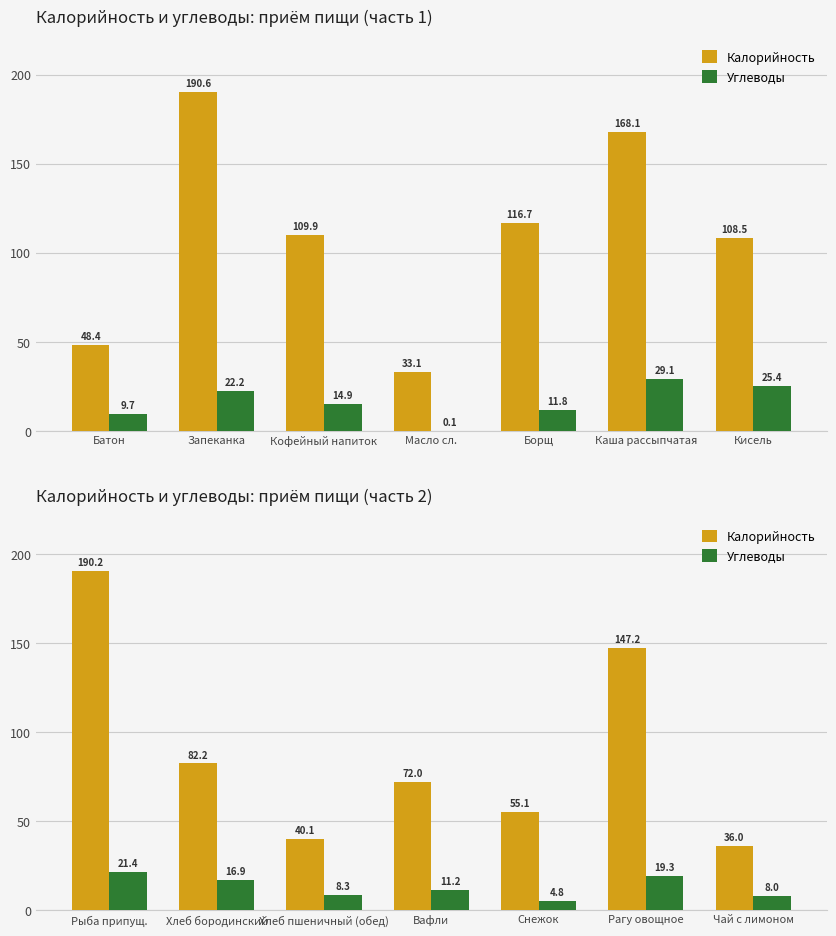

Rank the series by their maximum value, from lowest to highest.

Углеводы, Калорийность